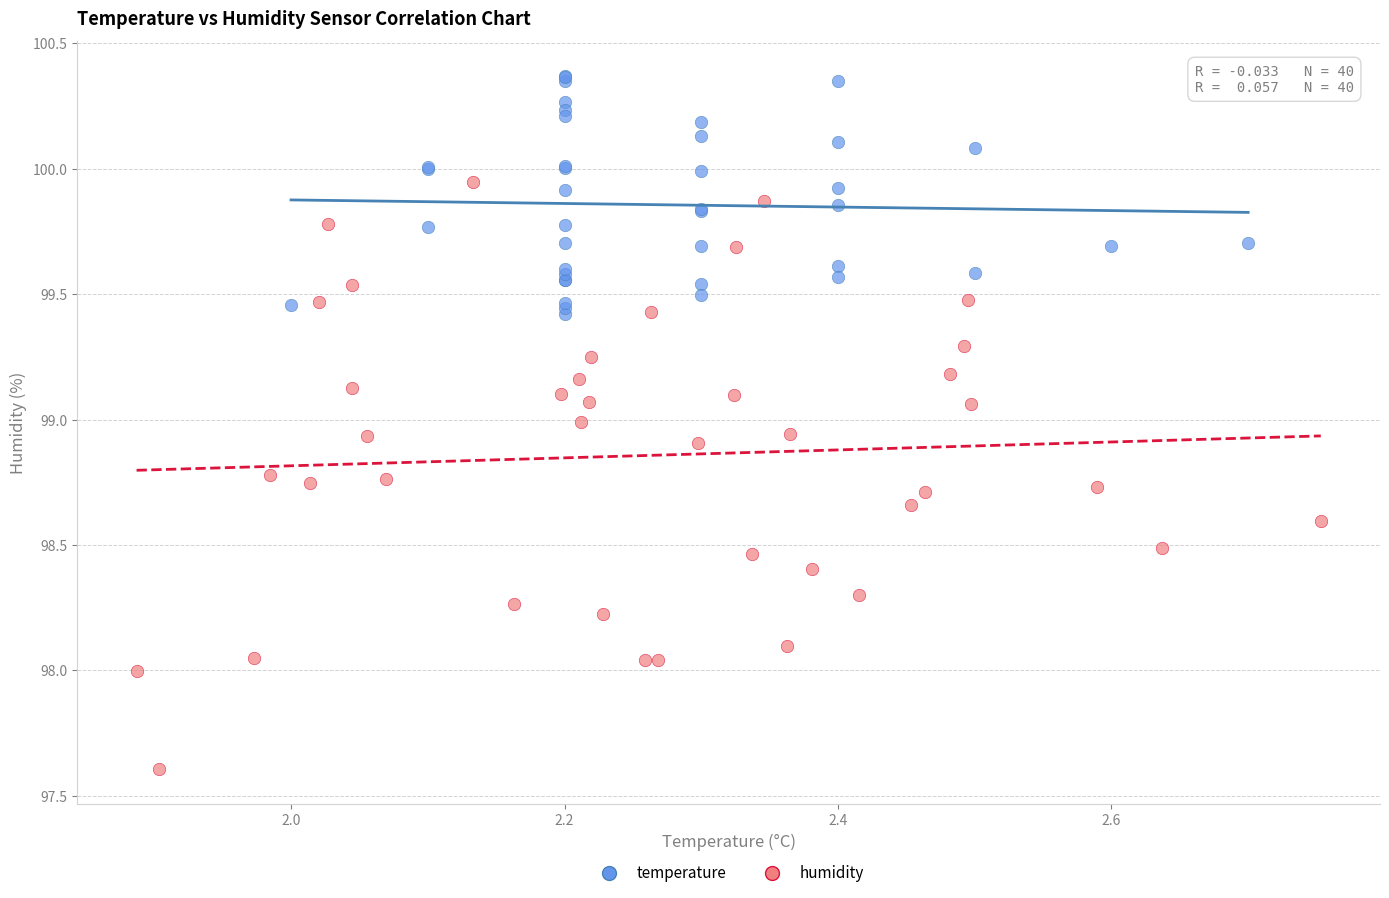

Which series reaches the minimum Y coordinate?

humidity